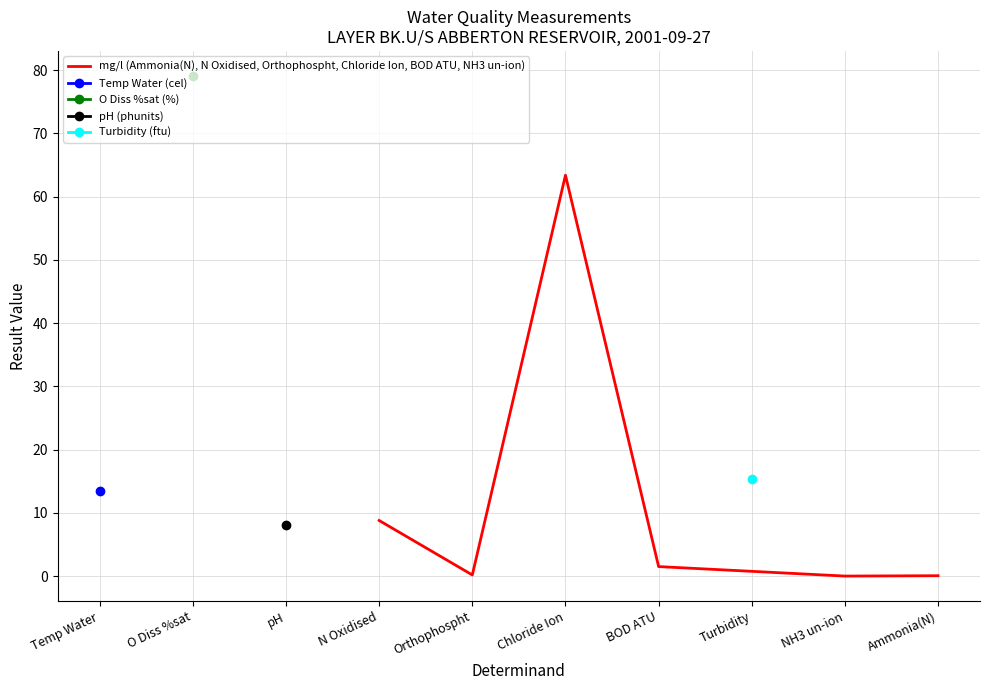

At which label is mg/l (Ammonia(N), N Oxidised, Orthophospht, Chloride Ion, BOD ATU, NH3 un-ion) closest to 31?

N Oxidised